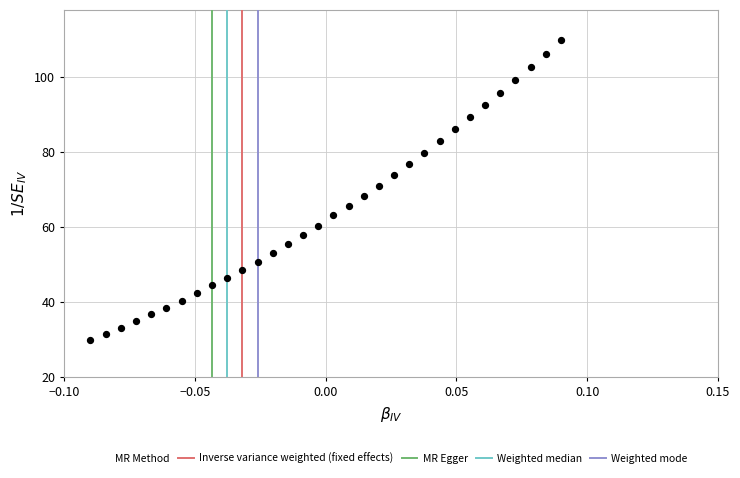

What is the range of Y values (max minus min)?

80.0